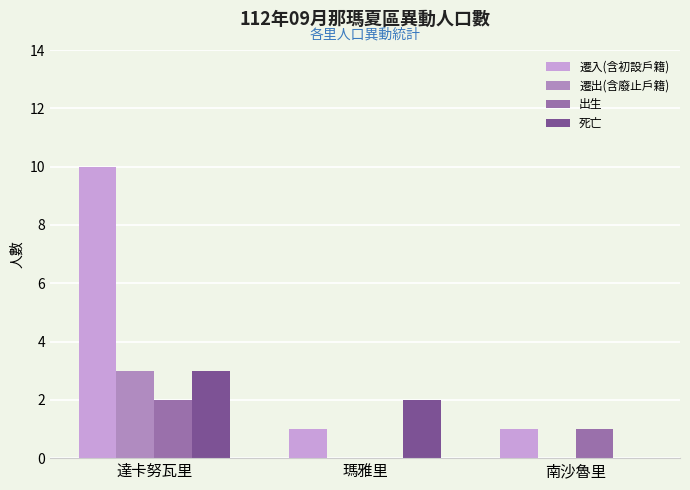

What is the maximum value shown in the chart?

10